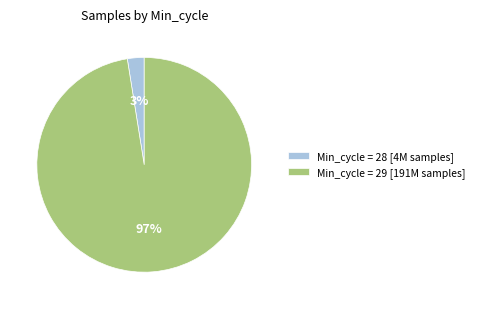

True or false: Min_cycle = 29 [191M samples] accounts for 88% of the total.

False